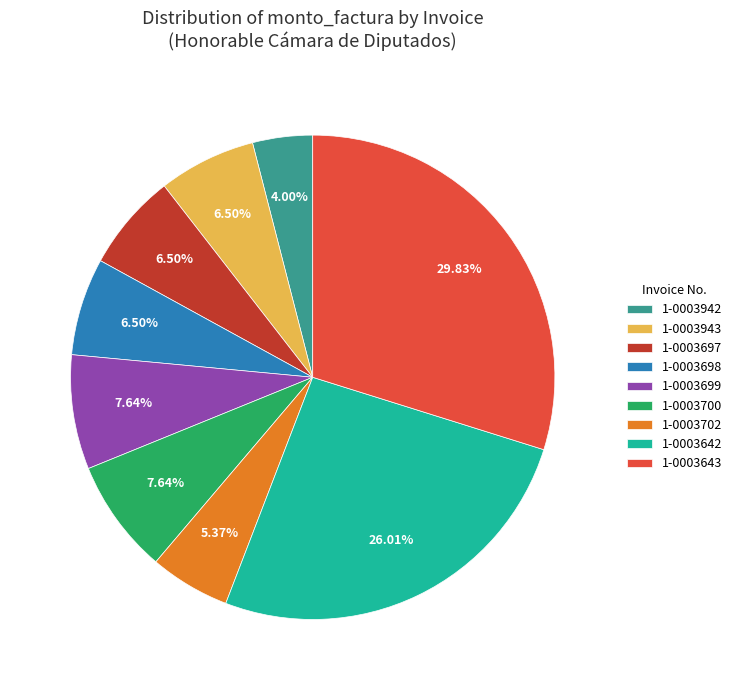

Is there any slice that represents more than half of the pie?

No